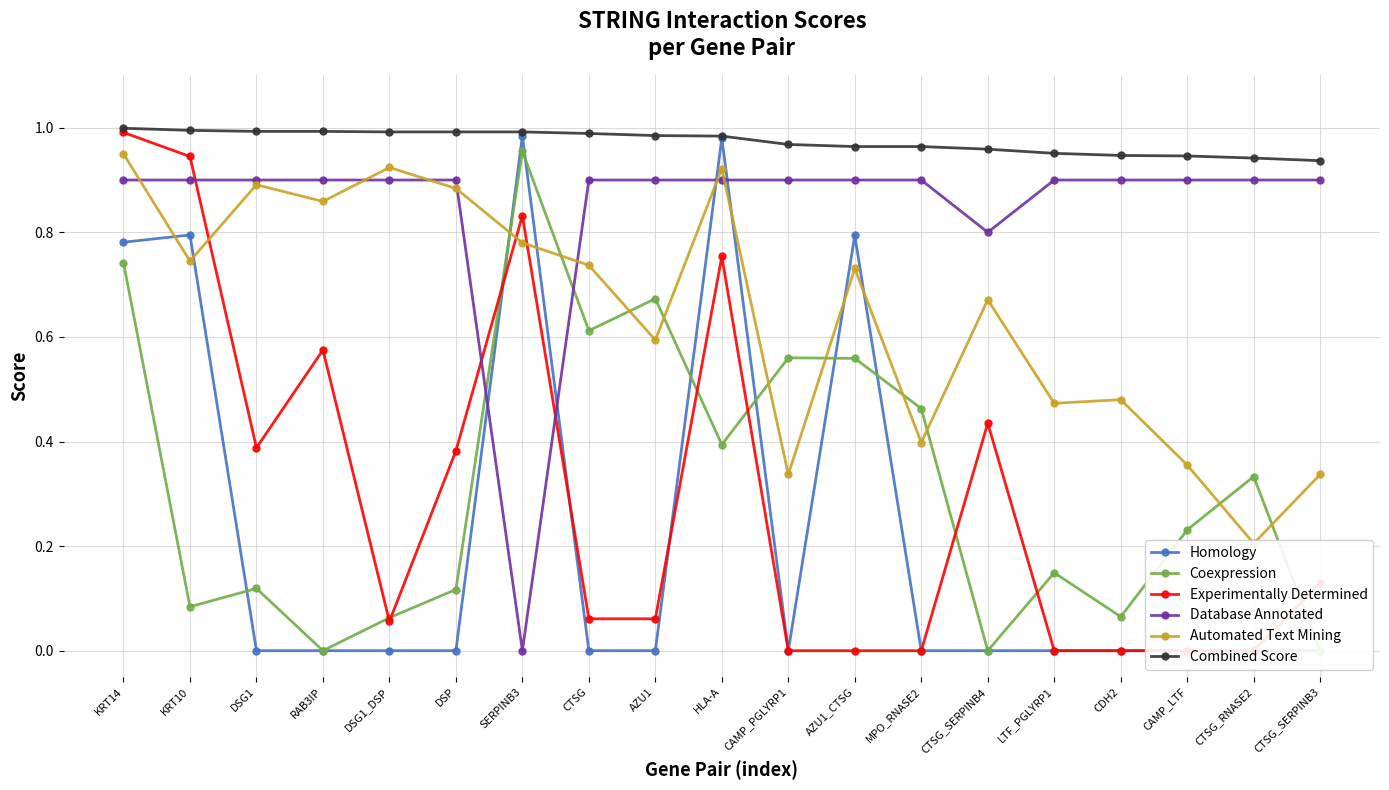

What is the total value across all series at CAMP_PGLYRP1?

2.8